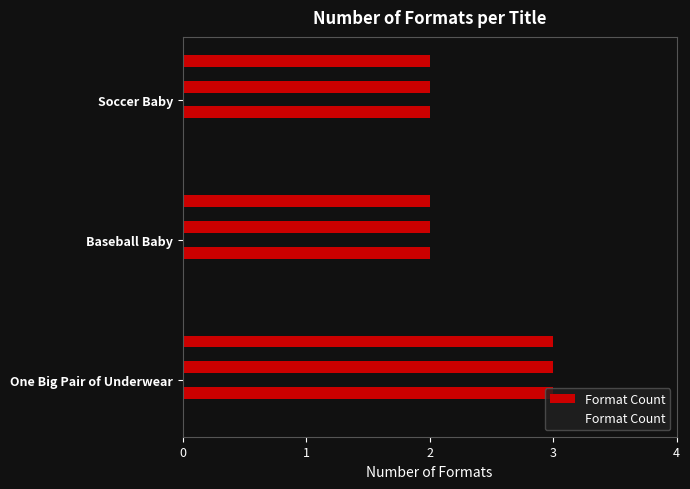

What is the smallest value displayed?

2